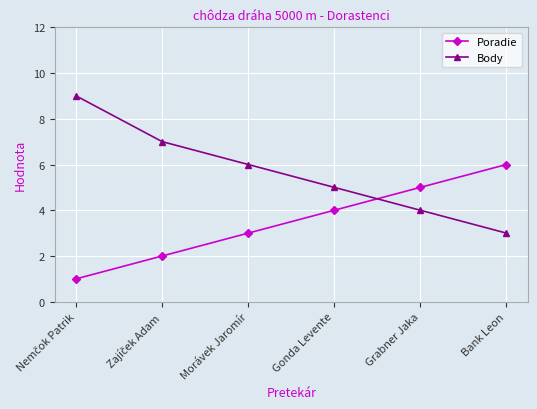

How many data points does each series have?

6